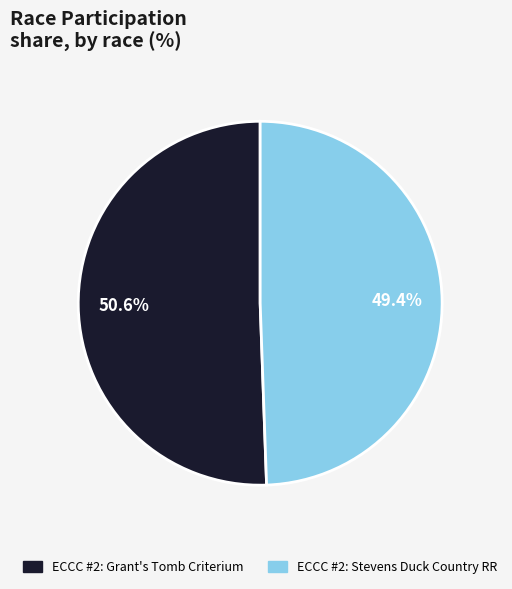

Is it true that ECCC #2: Stevens Duck Country RR is 49% of the pie?

True